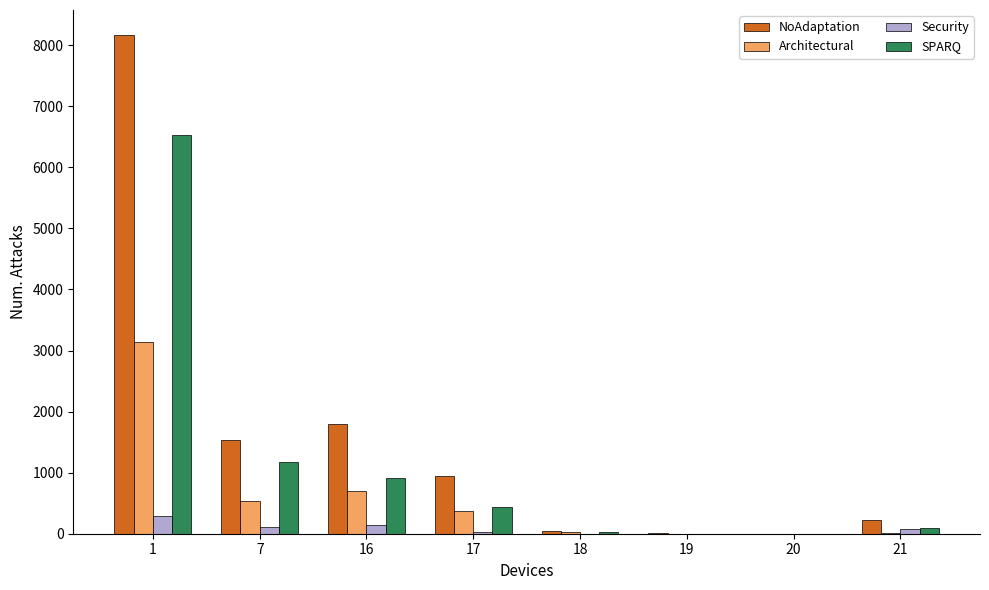

Which series has the largest total across all categories?

NoAdaptation